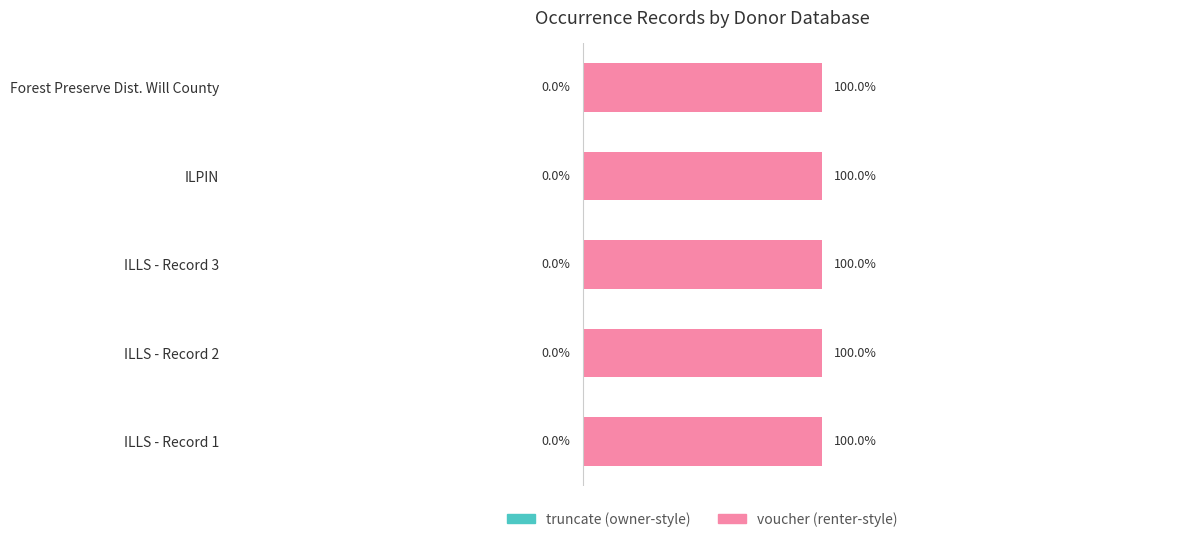

How many groups of bars are there?

5